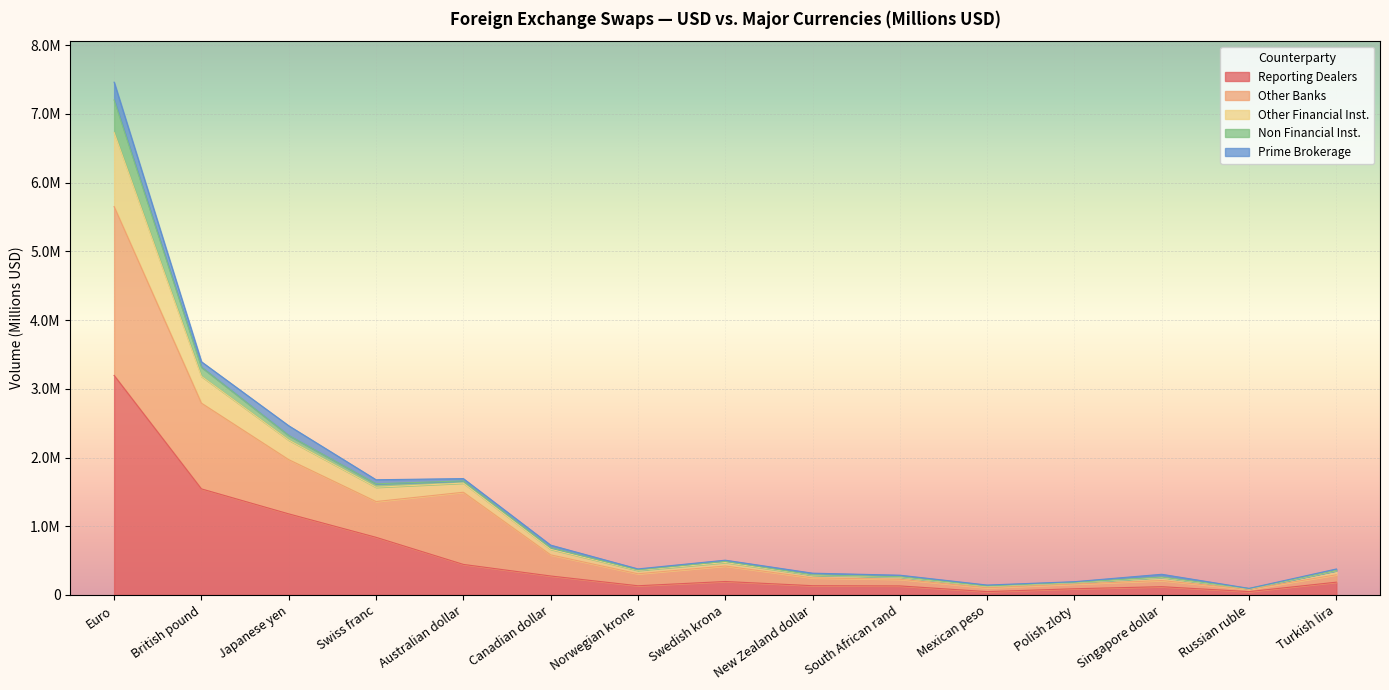

Rank the categories by Other Banks value from highest to lowest.

Euro, British pound, Japanese yen, Australian dollar, Swiss franc, Canadian dollar, Swedish krona, Norwegian krone, Turkish lira, New Zealand dollar, South African rand, Singapore dollar, Polish zloty, Mexican peso, Russian ruble